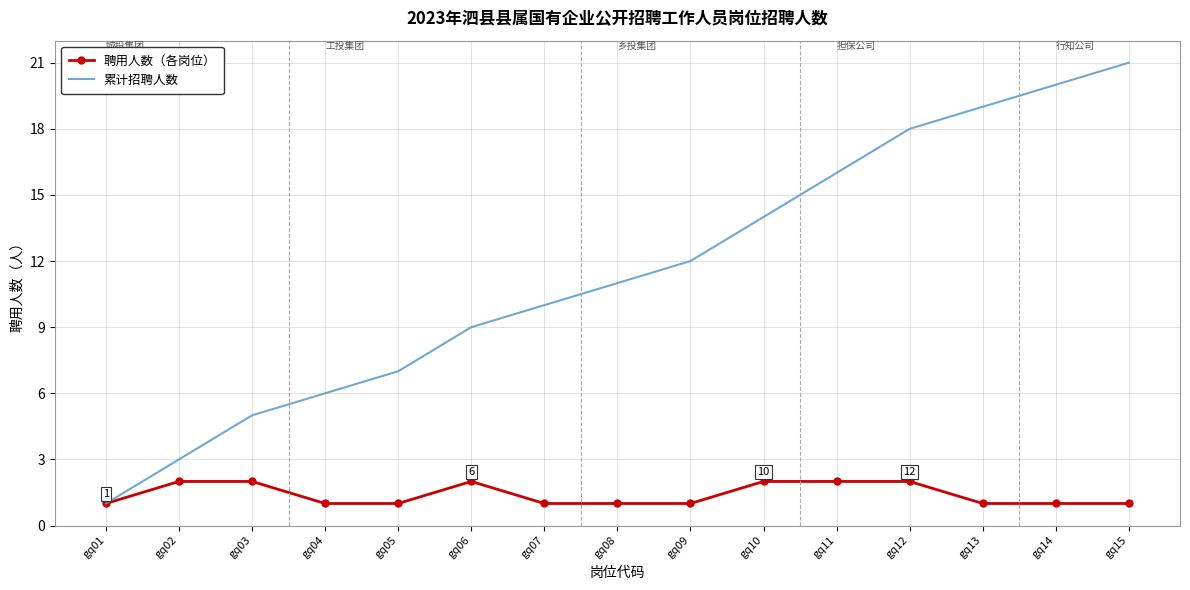

Rank the series by their average value, from lowest to highest.

聘用人数（各岗位）, 累计招聘人数